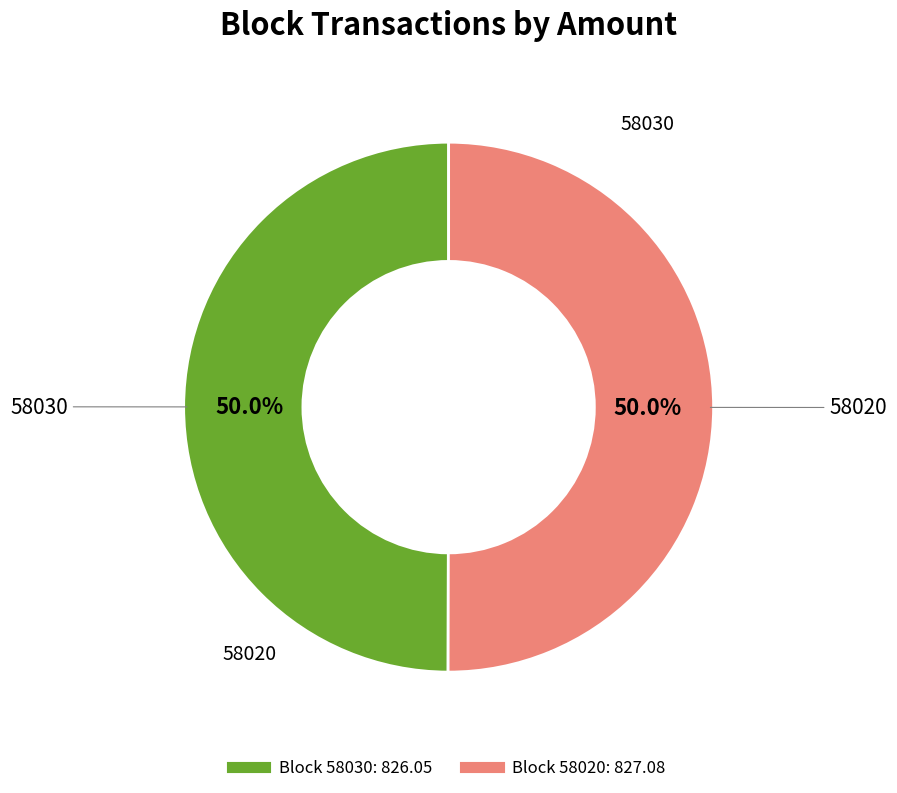

How many segments does this pie chart have?

2